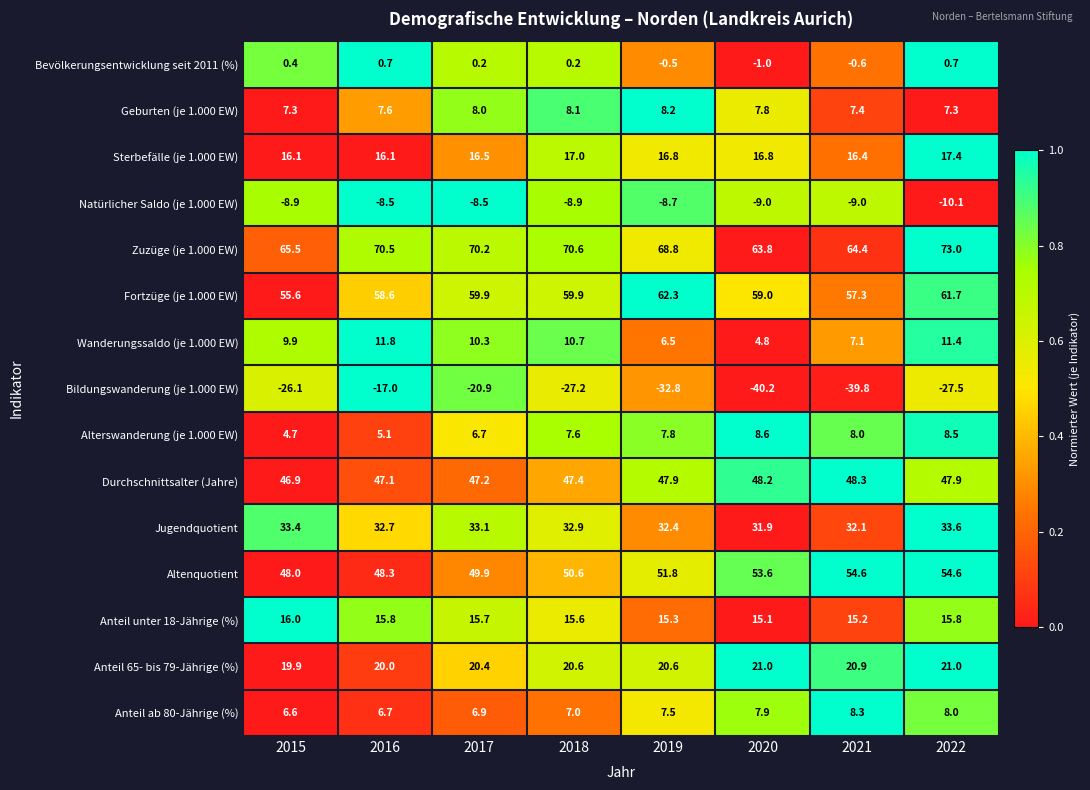

What is the sum of the Natürlicher Saldo (je 1.000 EW) values at 2022 and 2019?

-18.8